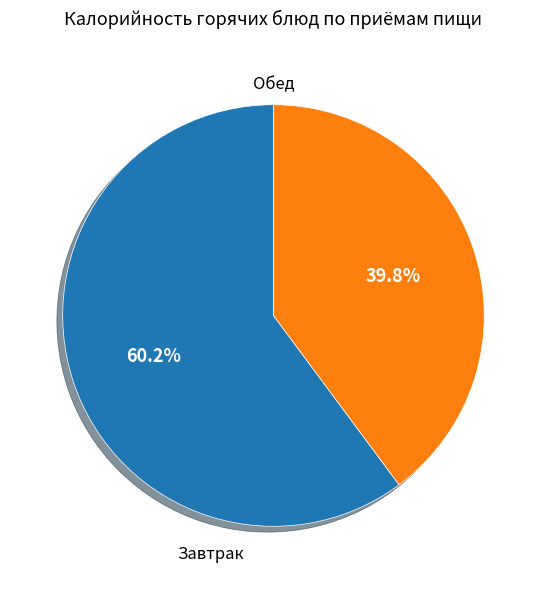

How many slices are in this pie chart?

2